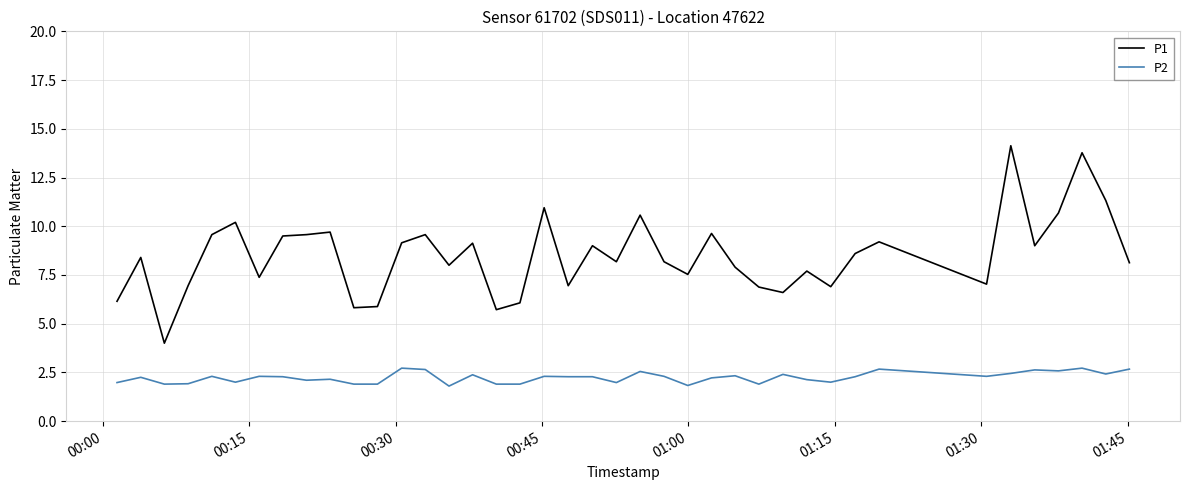

List the series in order of their peak value, highest first.

P1, P2